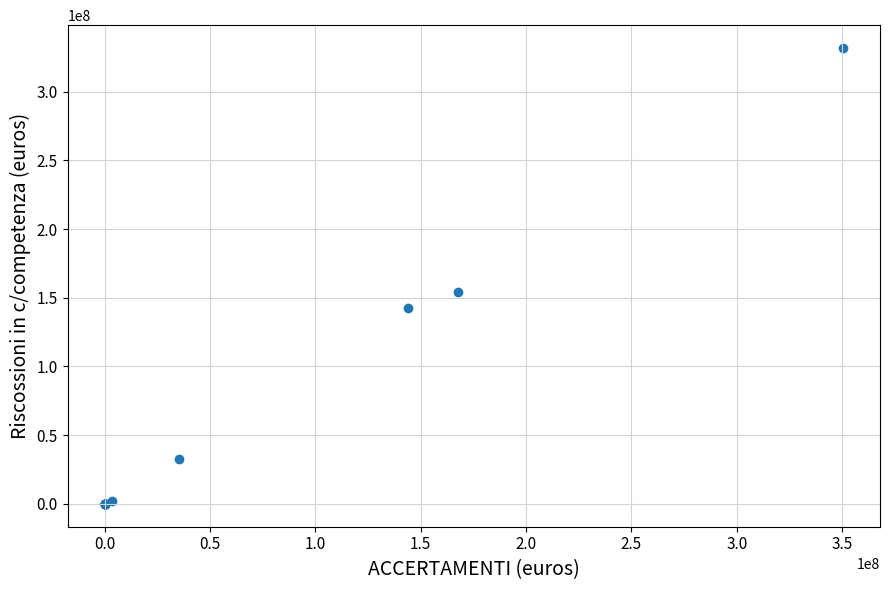

What Y value in the scatter plot is closest to 165885102?

154212570.2